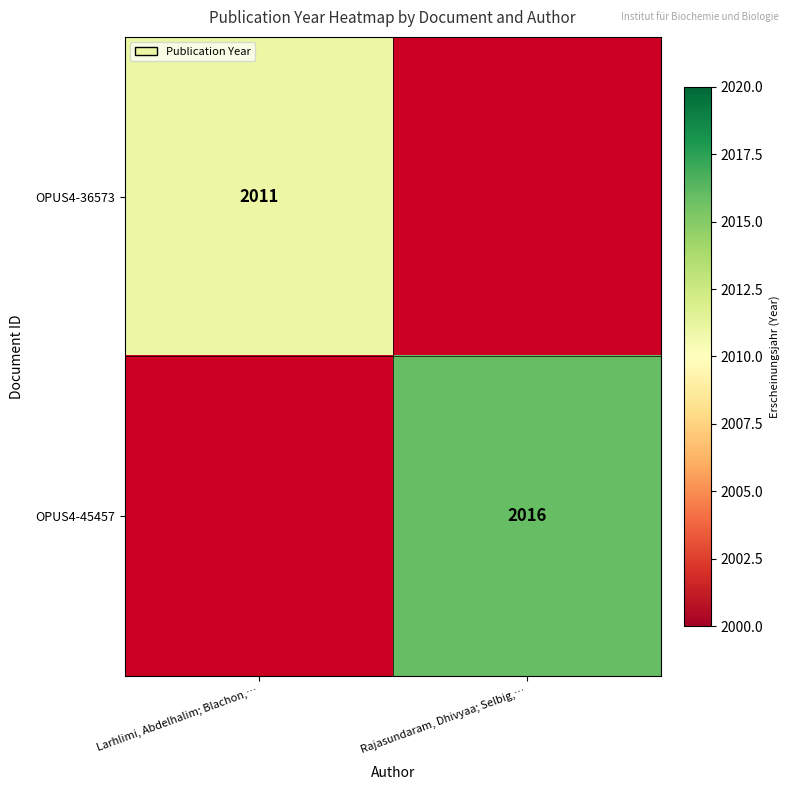

Is the value of OPUS4-45457 at Rajasundaram, Dhivyaa; Selbig,… greater than the value of OPUS4-36573 at Larhlimi, Abdelhalim; Blachon,…?

Yes